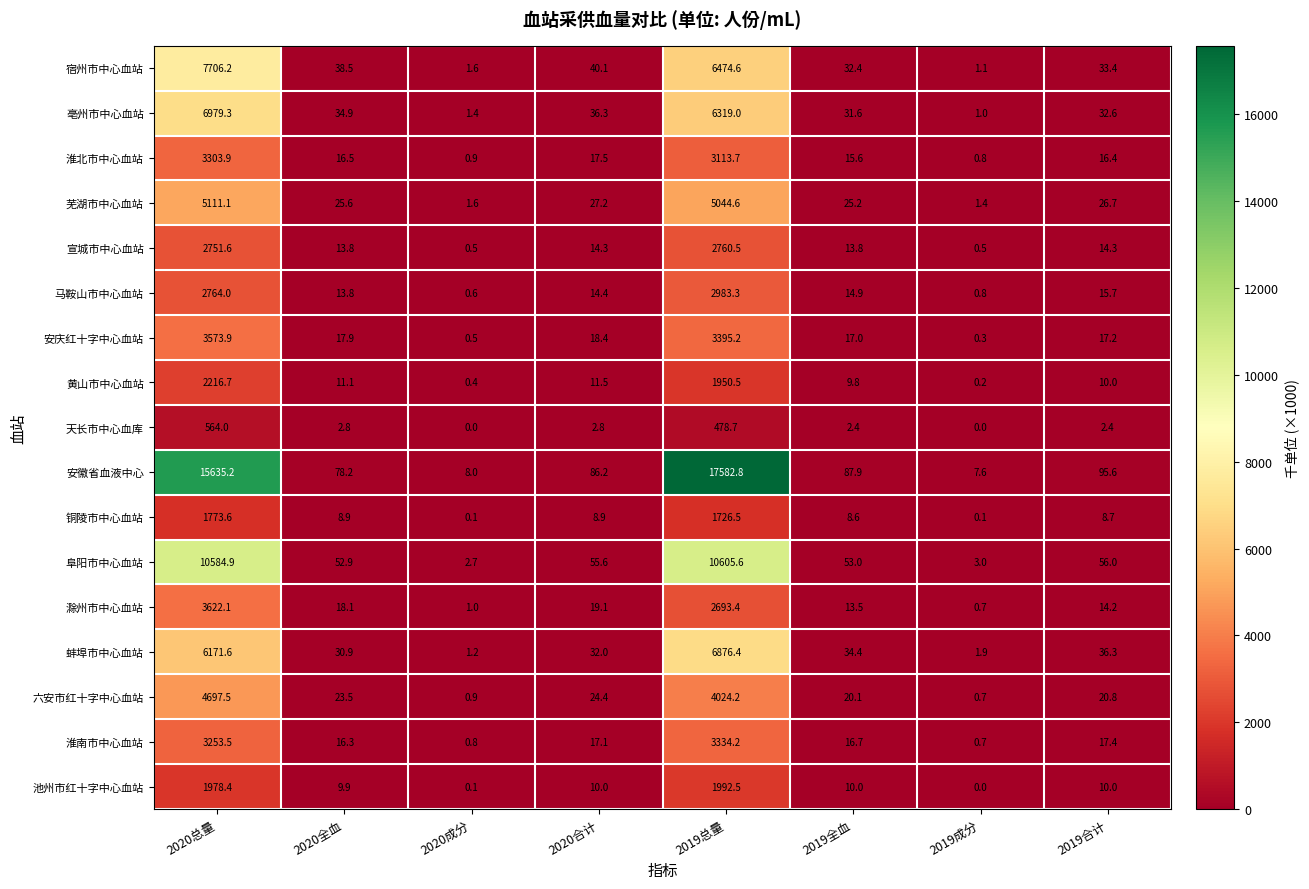

Which series has the widest spread of values?

安徽省血液中心